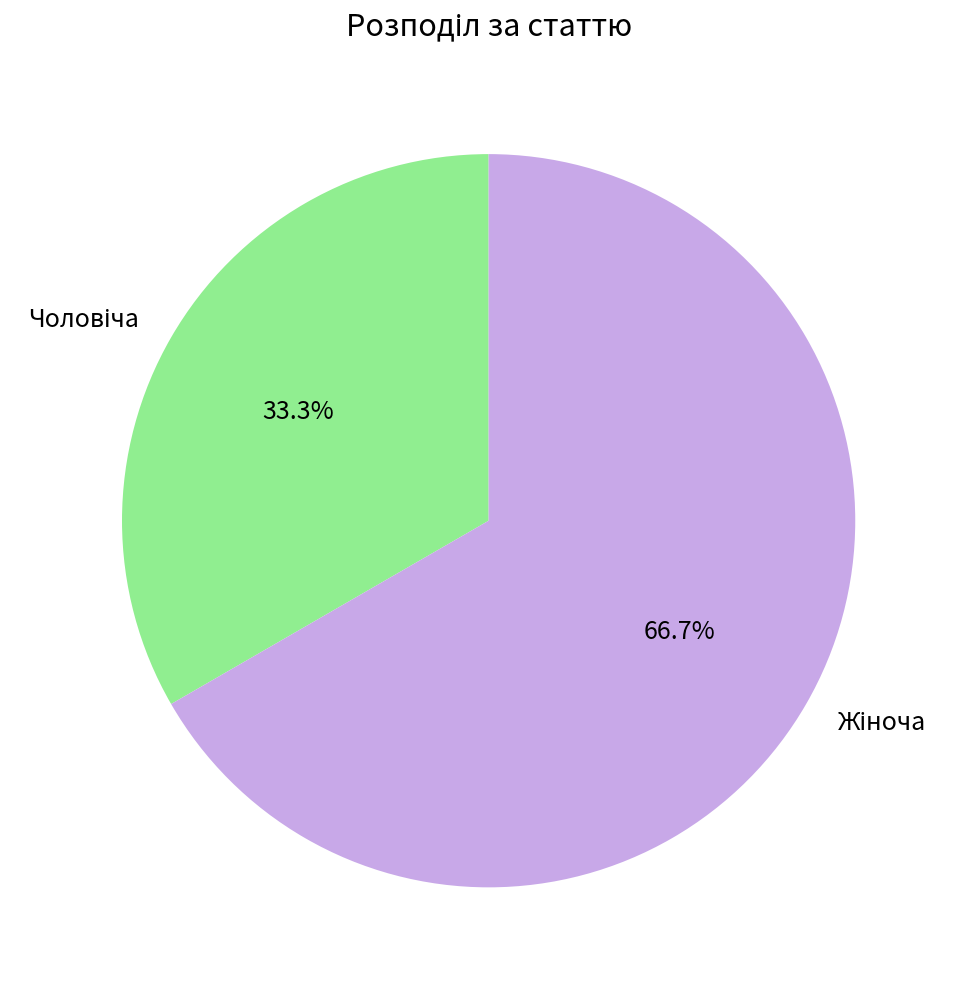

Approximately how many times larger is the value at Жіноча compared to Чоловіча?

2.0